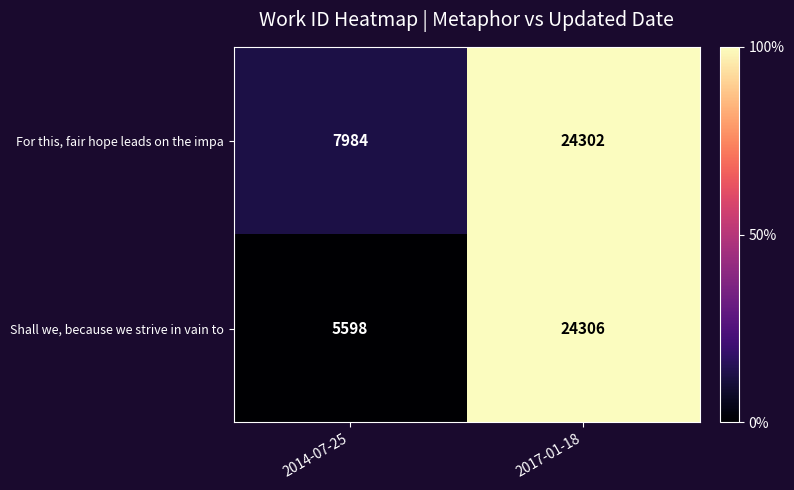

Rank the series by their average value, from highest to lowest.

For this, fair hope leads on the impa, Shall we, because we strive in vain to